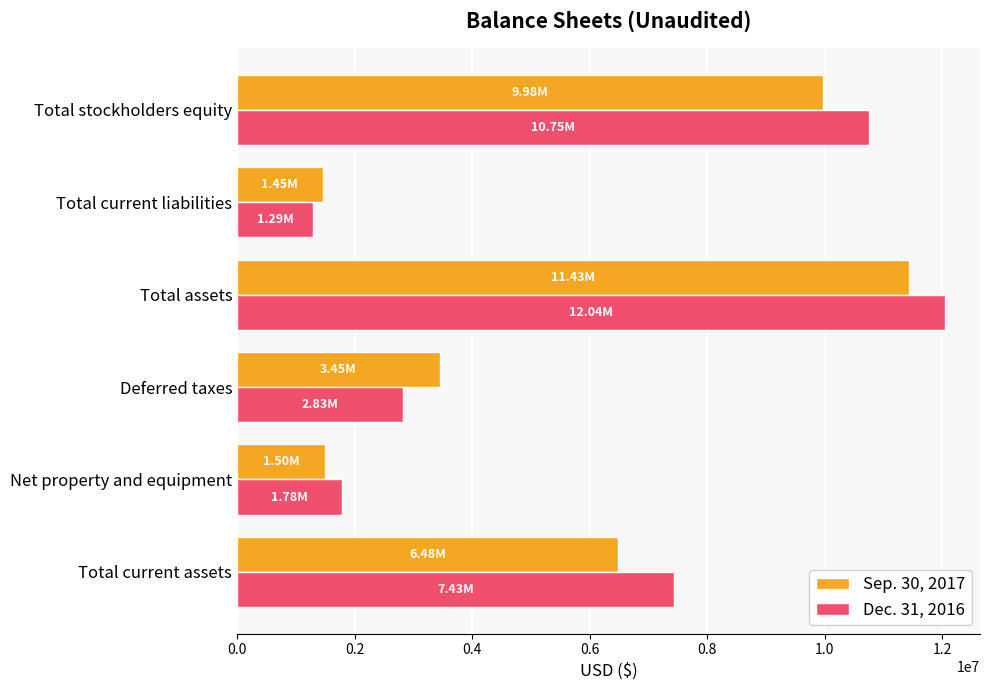

Which series has the largest range (max minus min)?

Dec. 31, 2016